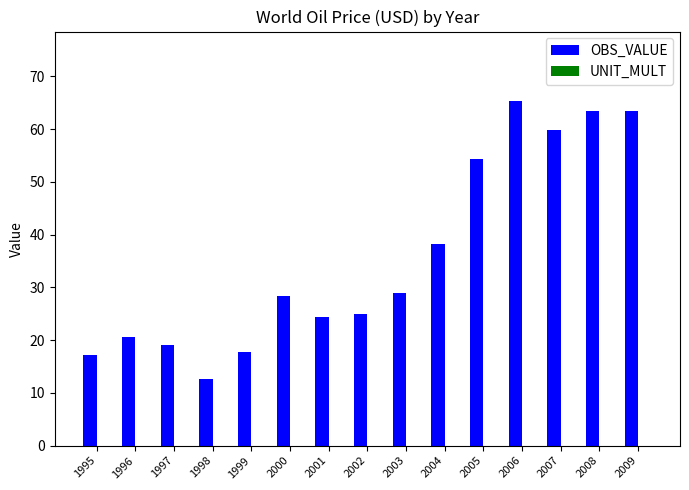

What is the difference between the second highest and second lowest values?

46.3